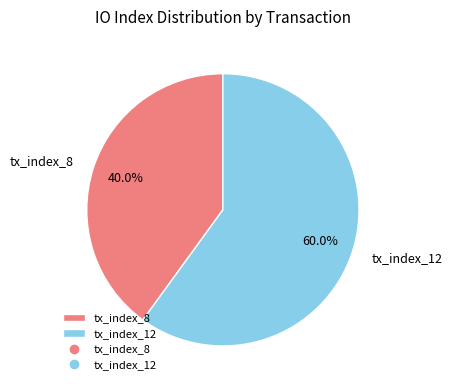

To the nearest percent, what portion does tx_index_12 represent?

60%